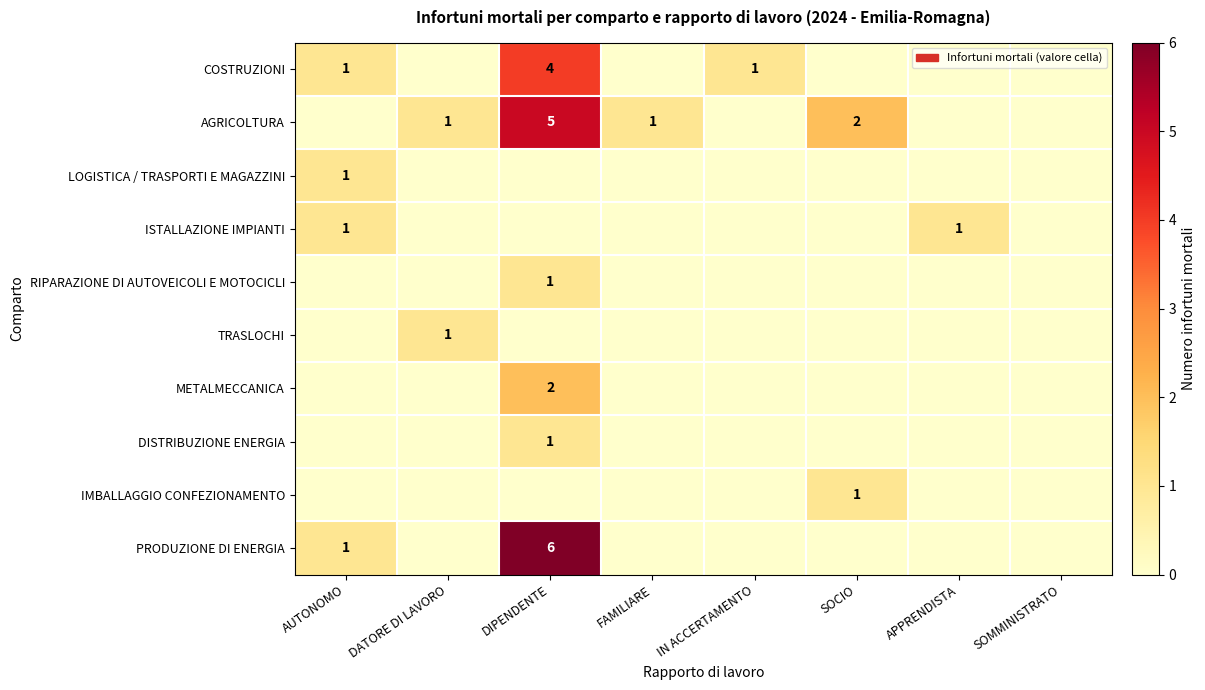

At which label is TRASLOCHI closest to 0?

AUTONOMO